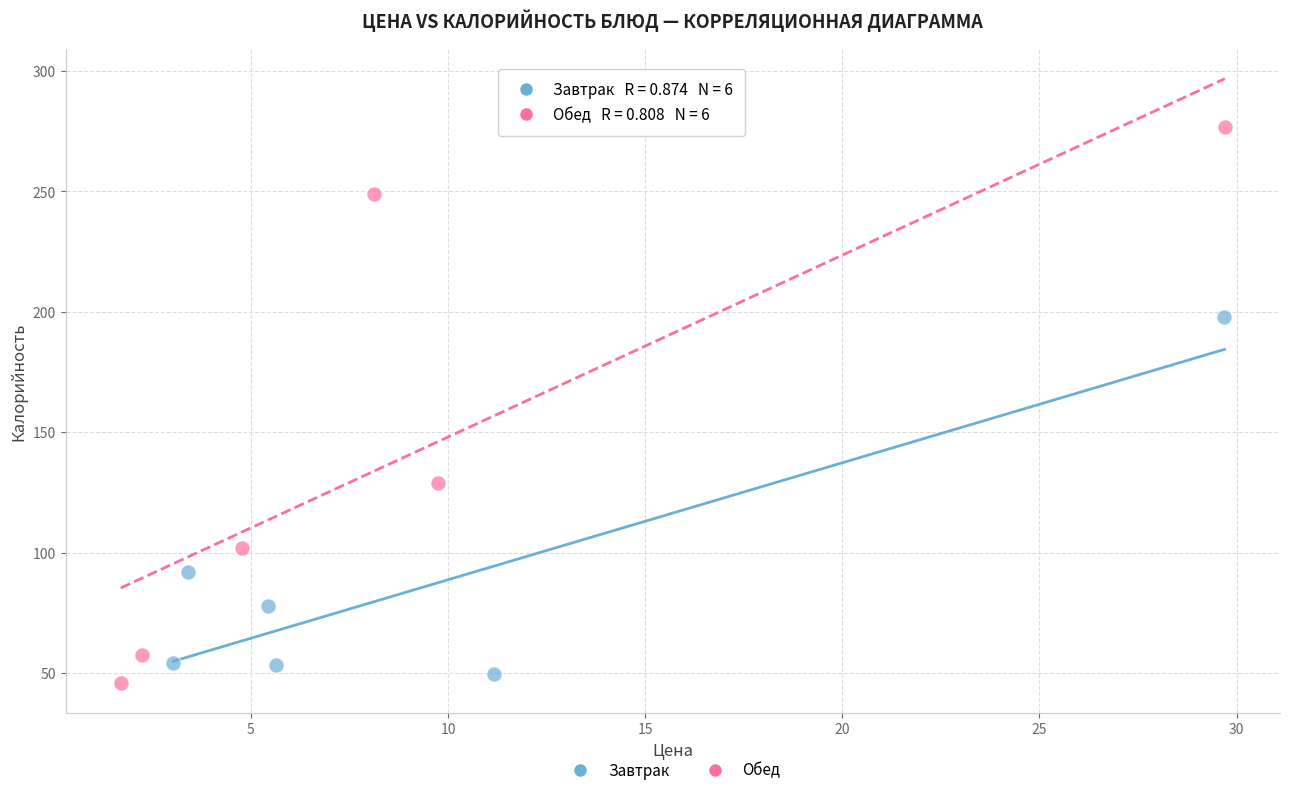

What are all the series names shown in the legend?

Завтрак, Обед